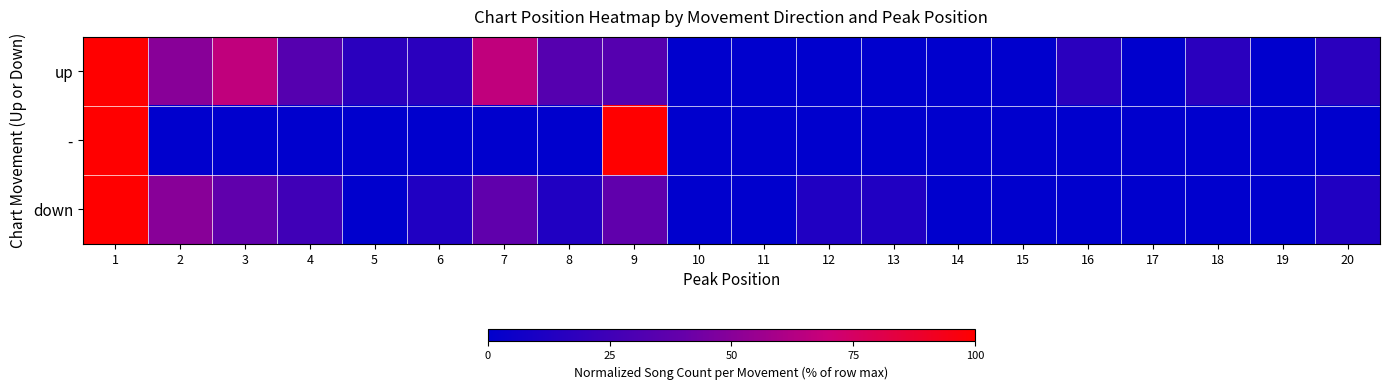

Which series has the widest spread of values?

up